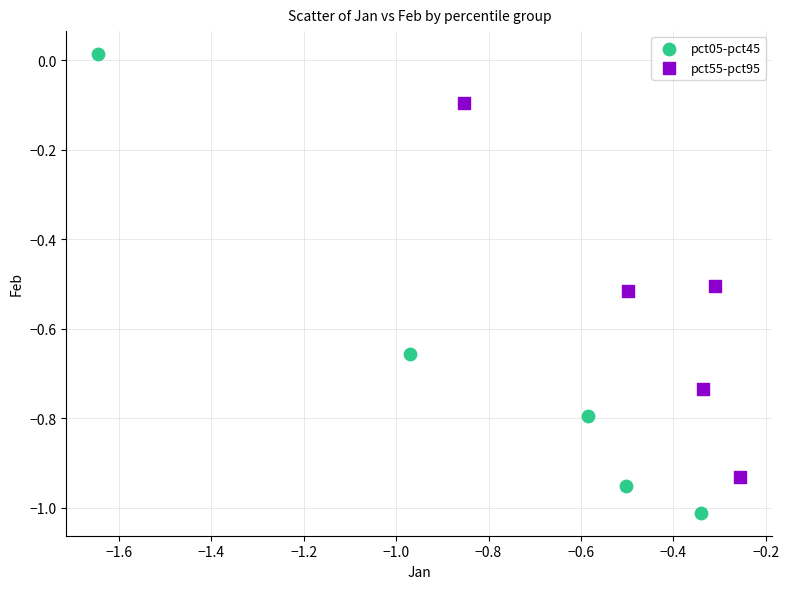

Which series has the largest Y range (max minus min)?

pct05-pct45